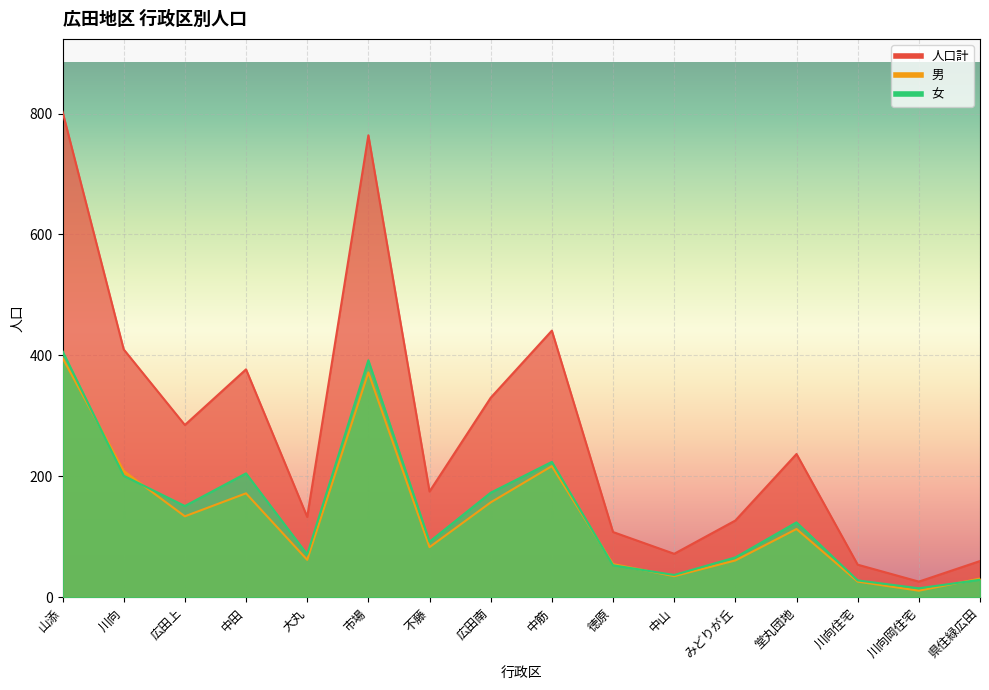

How many lines are shown in the chart?

3